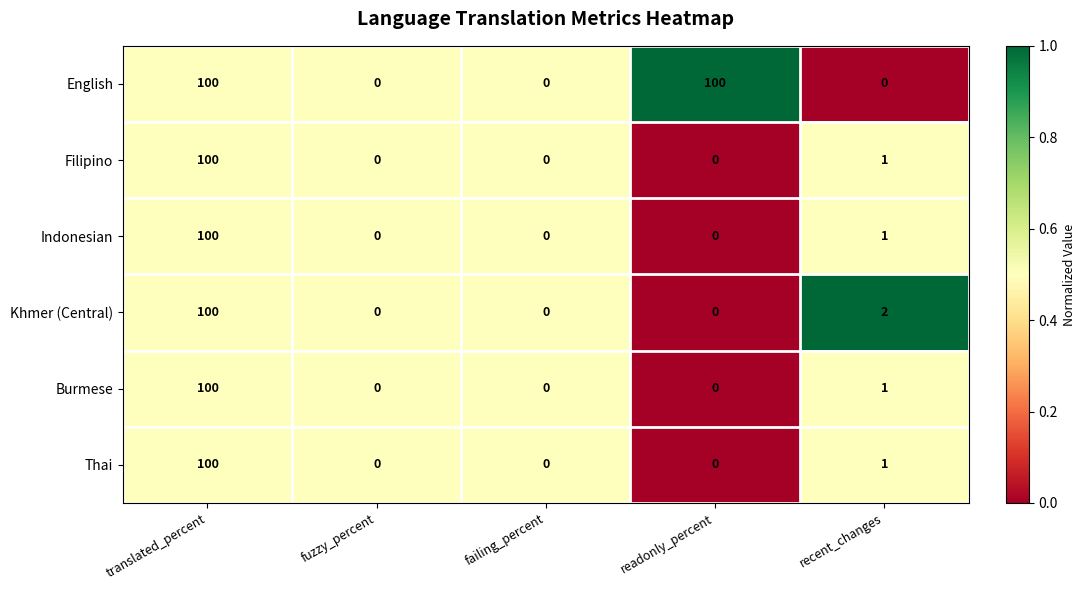

What is the average value of the Indonesian series?

20